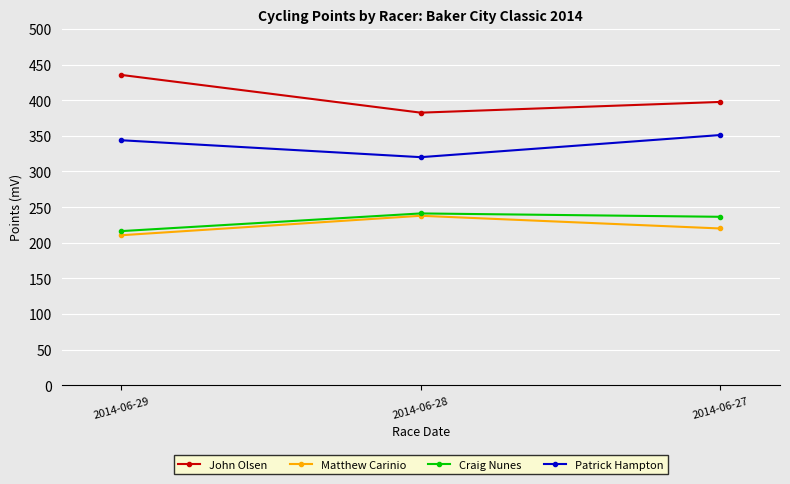

Which label corresponds to the largest value in the chart?

2014-06-29